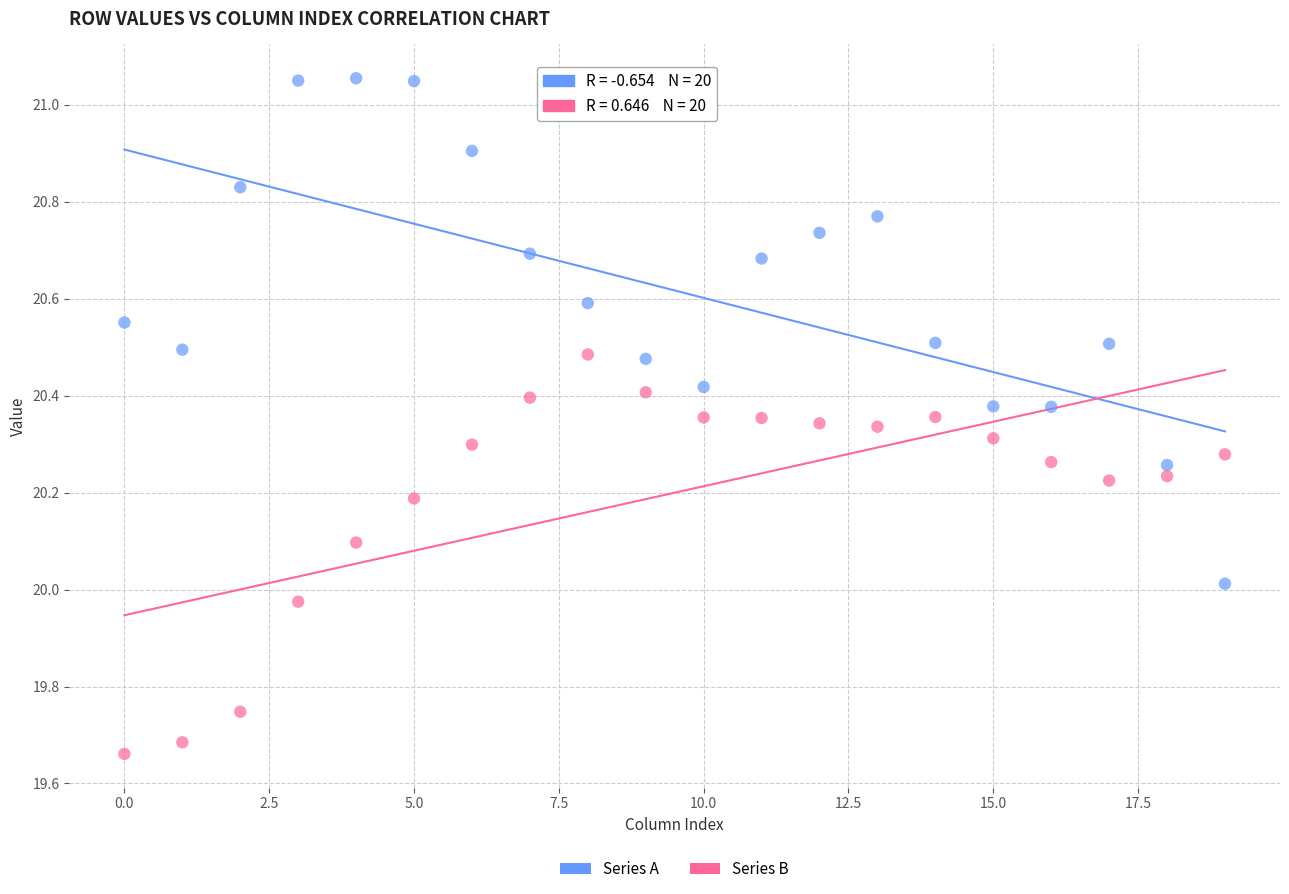

Which series has the widest spread of Y values?

Series A